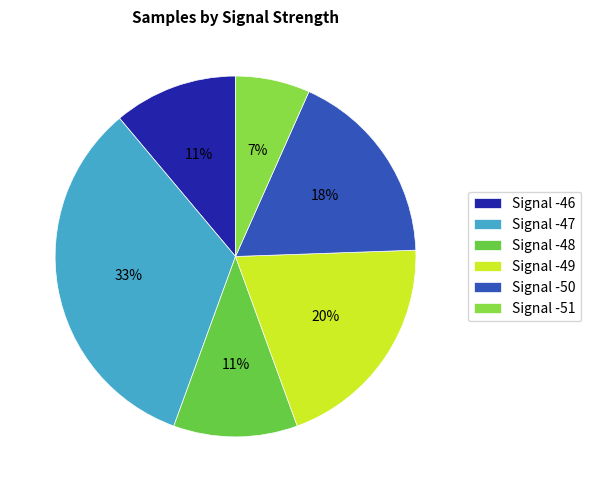

What is the largest slice in the pie chart?

Signal -47